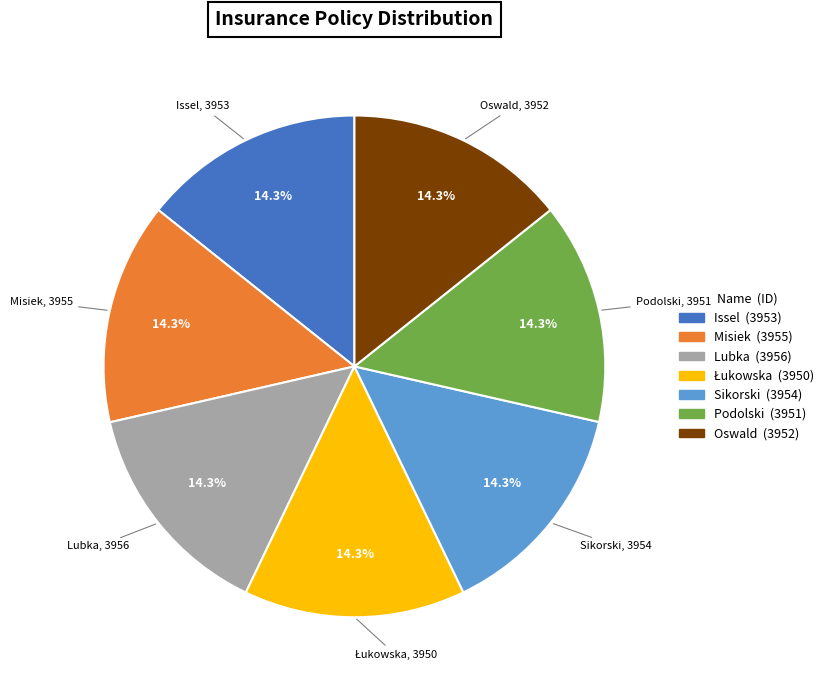

Is it true that Podolski is 5% of the pie?

False